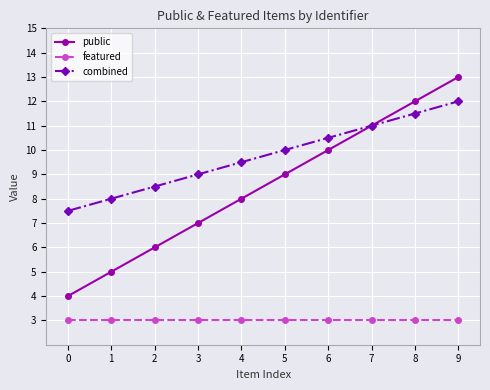

List the labels in order of public value, largest first.

9, 8, 7, 6, 5, 4, 3, 2, 1, 0